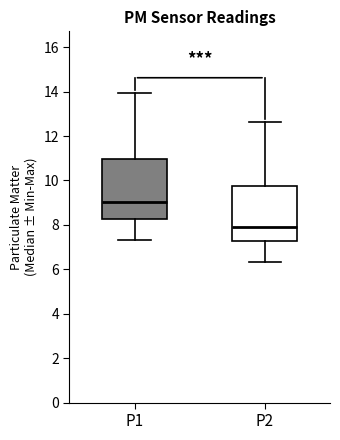

Which box's median line is the highest?

P1